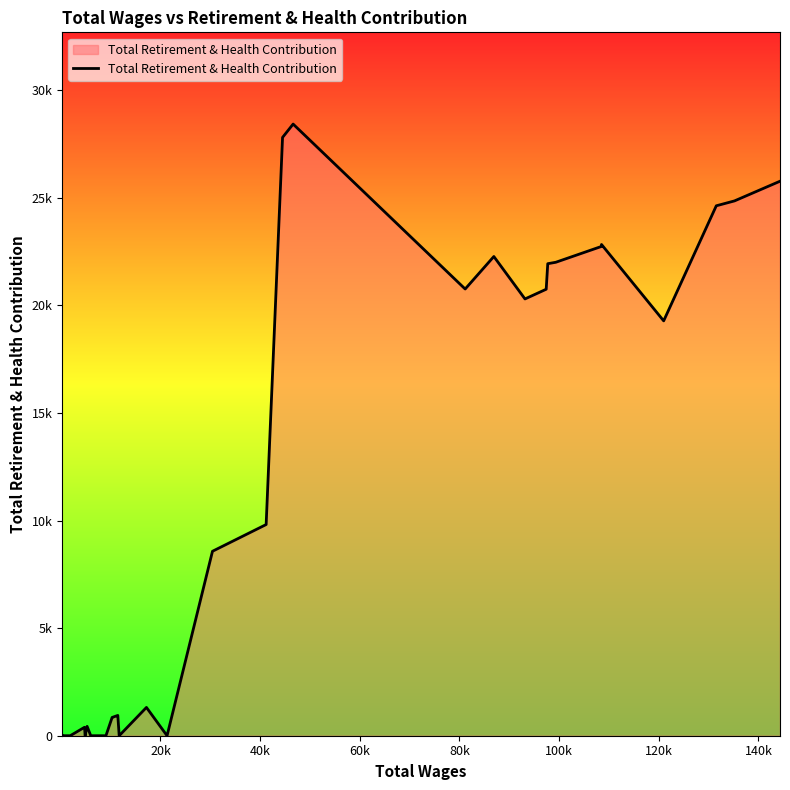

Does the chart display data point markers on the line(s)?

No